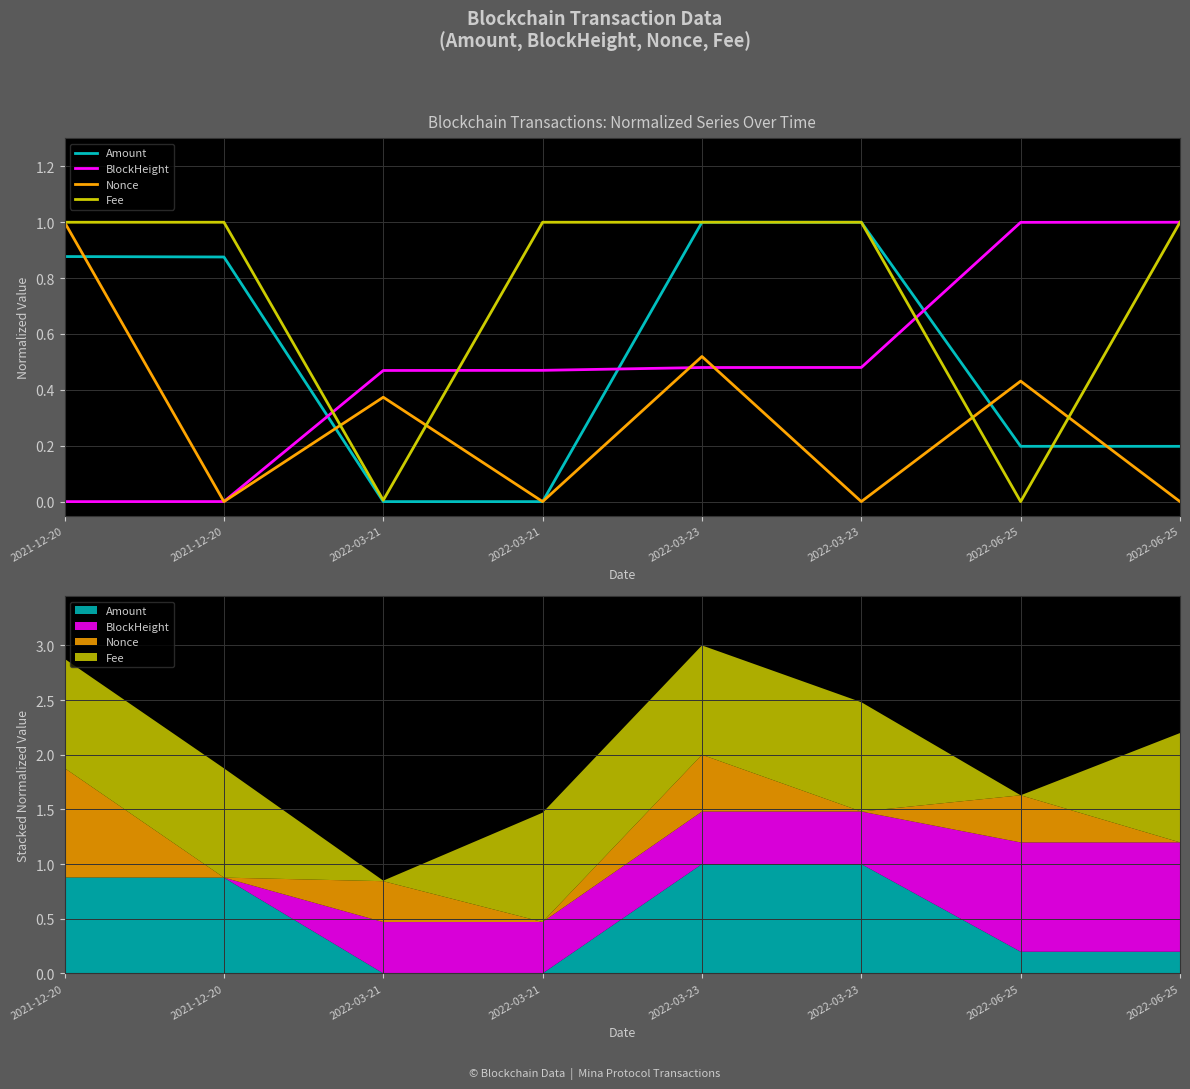

How many lines are shown in the chart?

4